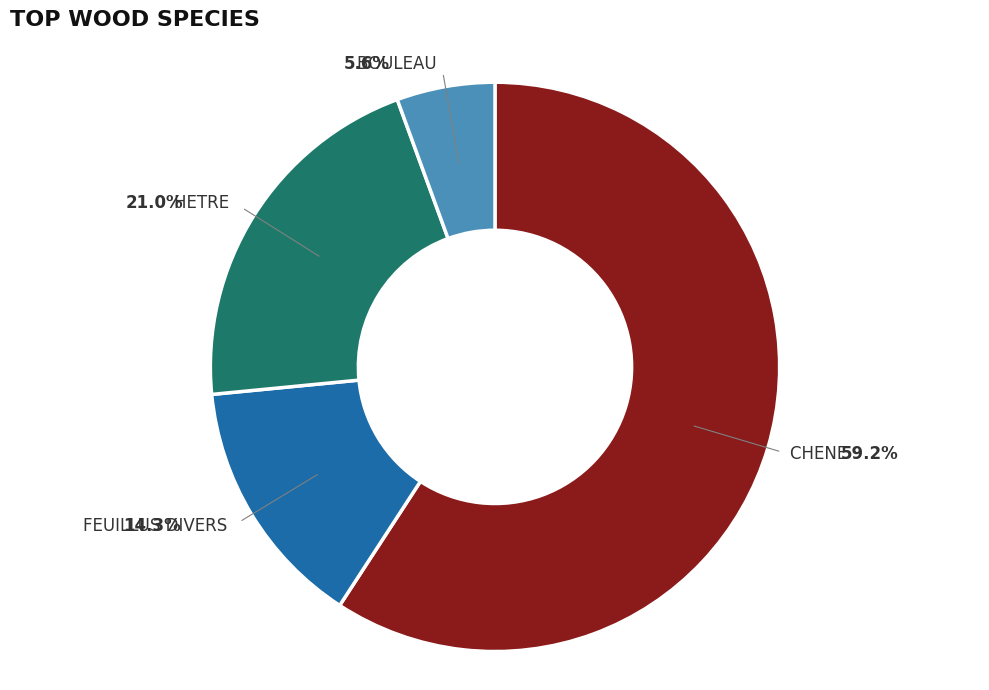

How many segments does this pie chart have?

4